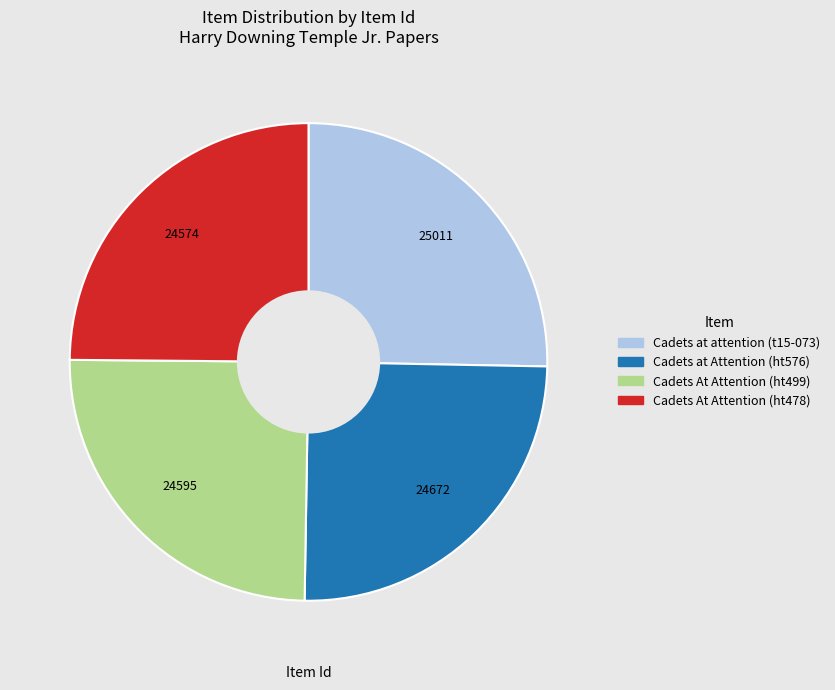

Does any single category account for the majority?

No